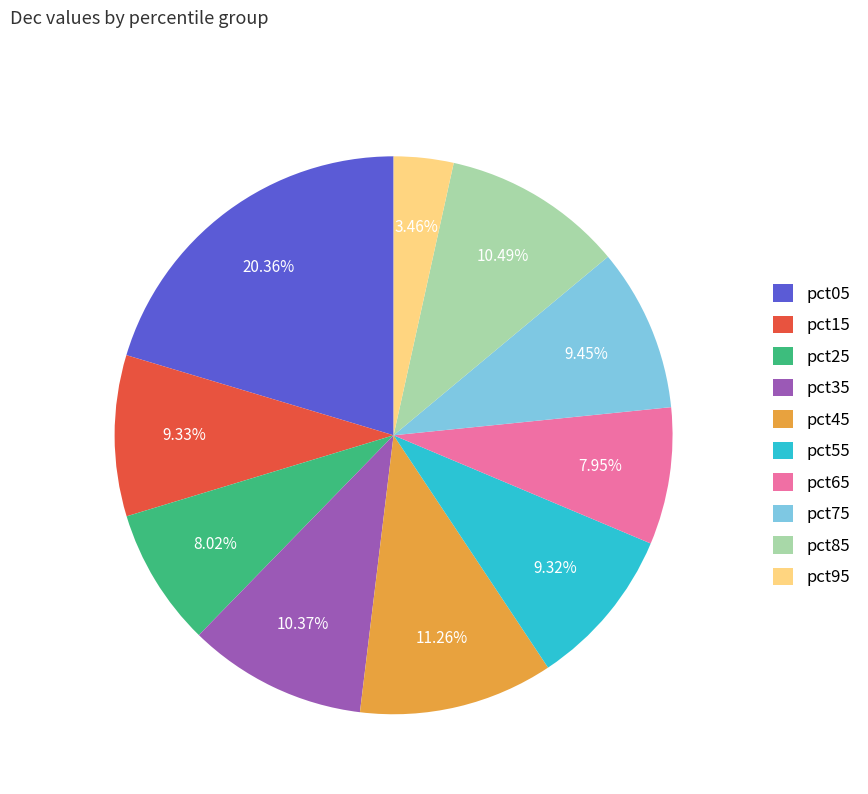

Do pct15 and pct55 together represent more than half of the pie?

No